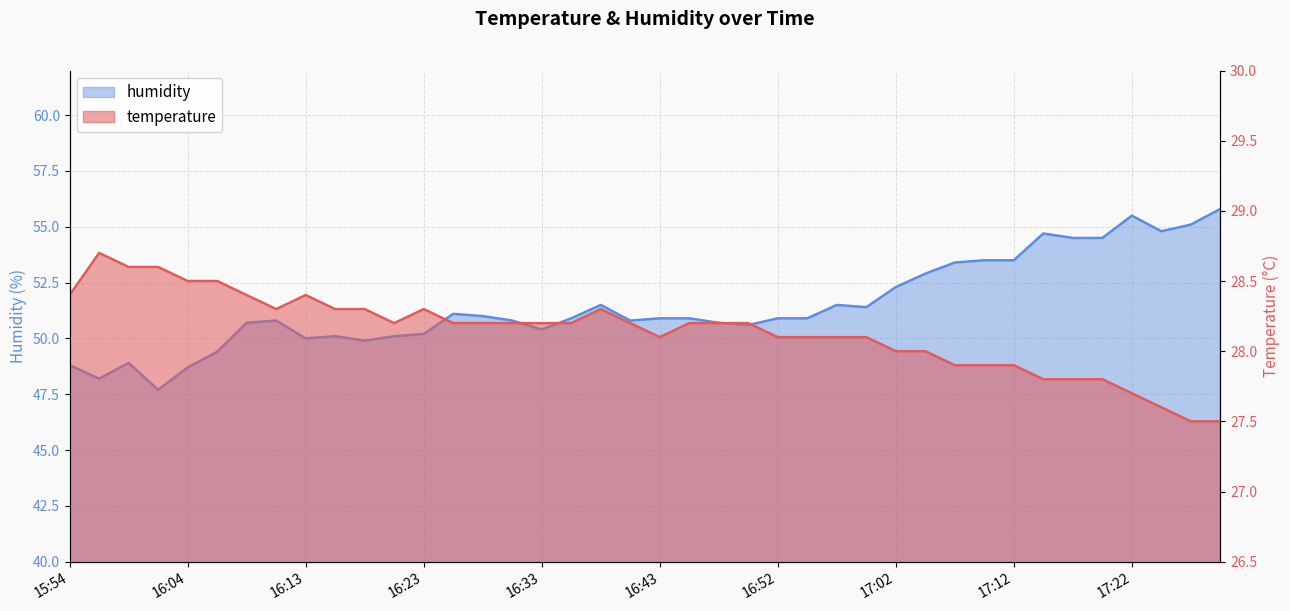

Reading left to right, transcribe all the data shown in this chart.

temperature: 28.4	28.7	28.6	28.6	28.5	28.5	28.4	28.3	28.4	28.3	28.3	28.2	28.3	28.2	28.2	28.2	28.2	28.2	28.3	28.2	28.1	28.2	28.2	28.2	28.1	28.1	28.1	28.1	28.0	28.0	27.9	27.9	27.9	27.8	27.8	27.8	27.7	27.6	27.5	27.5
humidity: 48.8	48.2	48.9	47.7	48.7	49.4	50.7	50.8	50.0	50.1	49.9	50.1	50.2	51.1	51.0	50.8	50.4	50.9	51.5	50.8	50.9	50.9	50.7	50.6	50.9	50.9	51.5	51.4	52.3	52.9	53.4	53.5	53.5	54.7	54.5	54.5	55.5	54.8	55.1	55.8